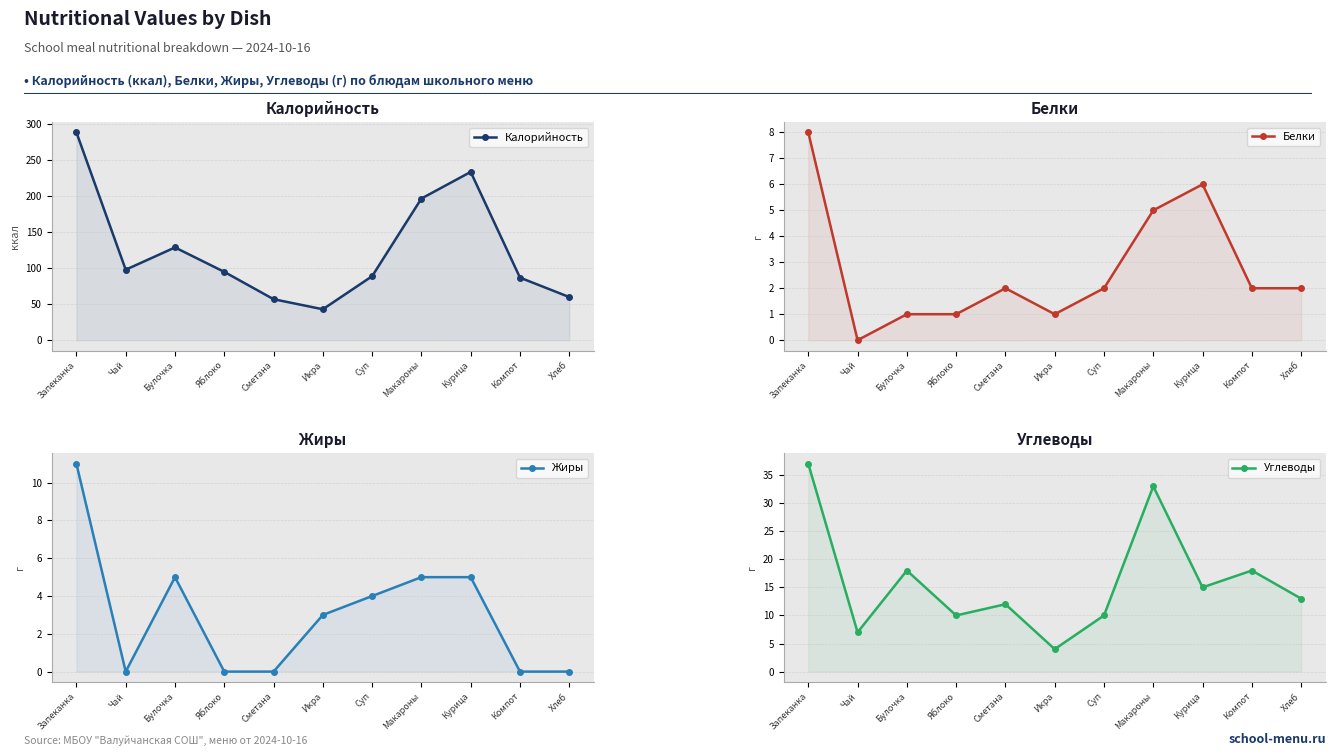

Which series has the largest total across all categories?

Калорийность